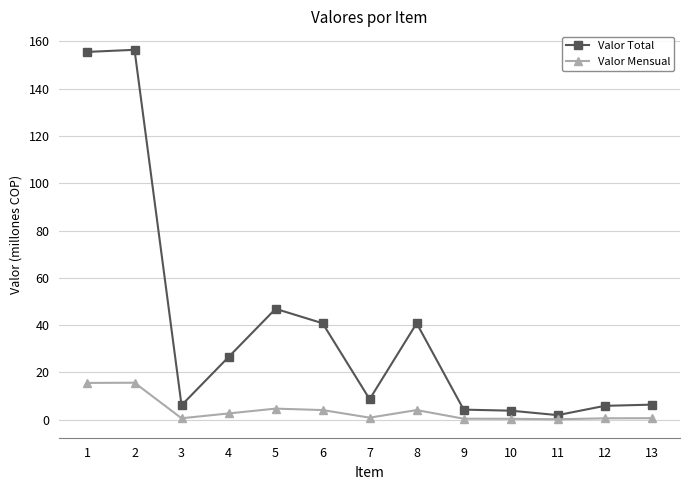

Does the chart have visible grid lines?

Yes